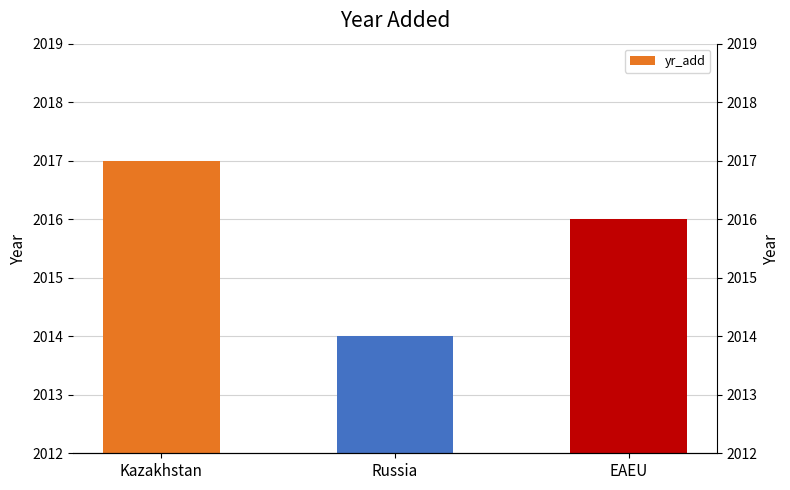

How many data points are less than 2016?

1